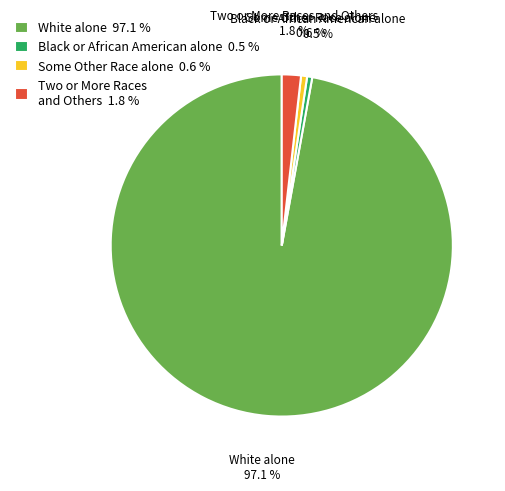

Which slice is the largest?

White alone 97.1 %